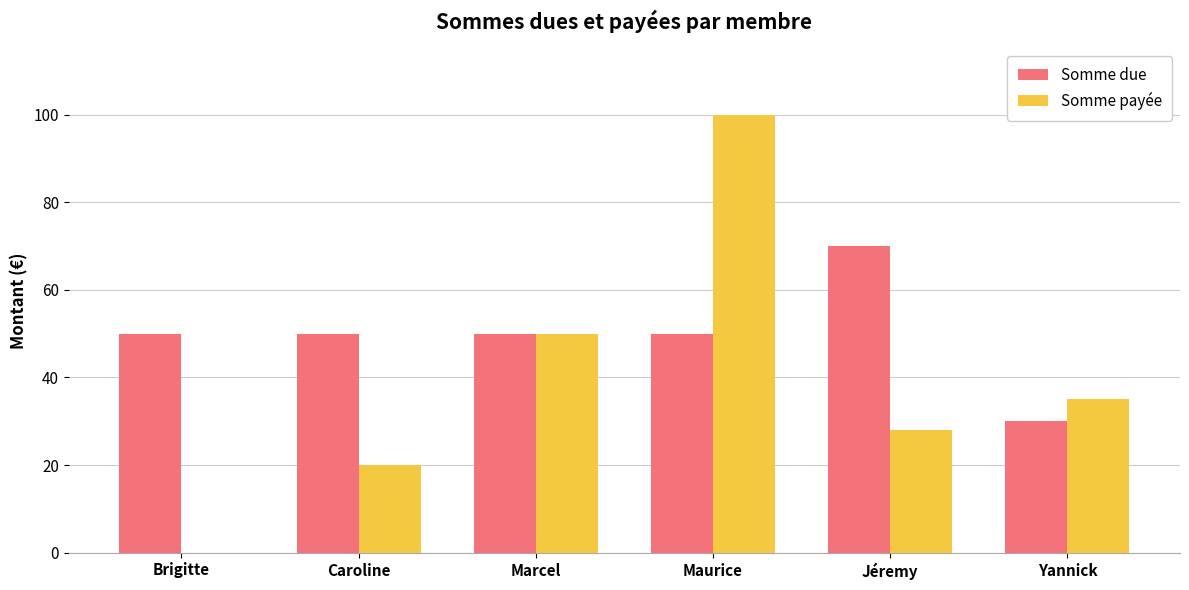

Which category has the highest value across all series?

Maurice